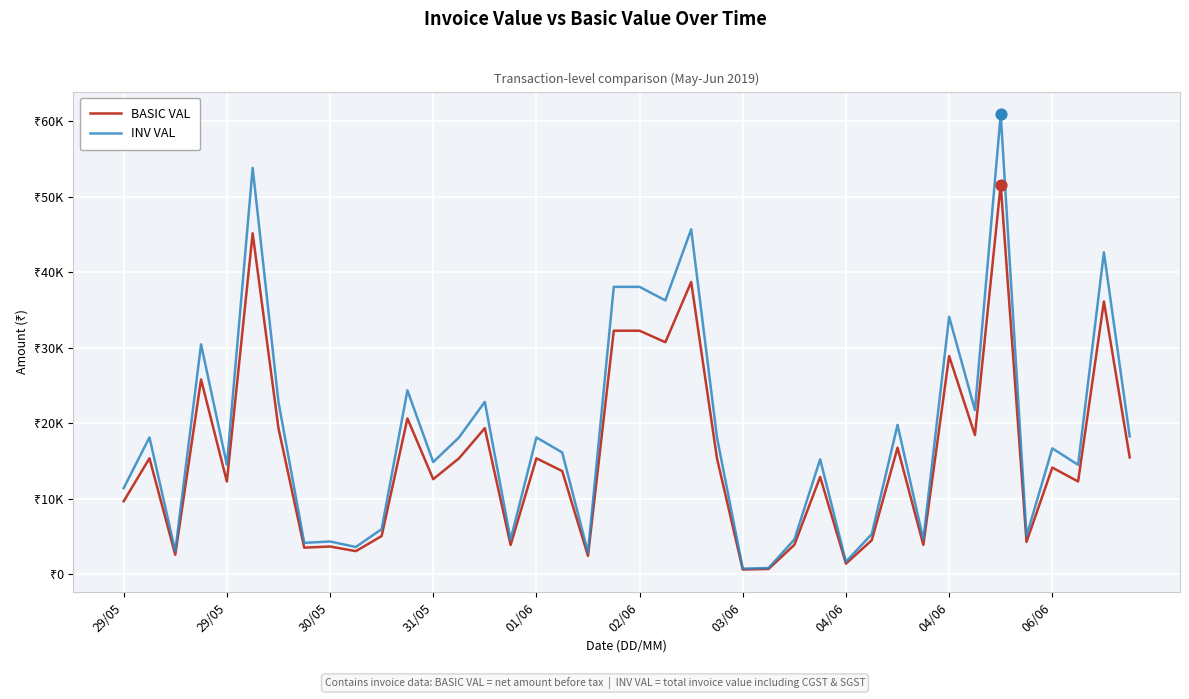

Is this an area chart (filled region under the line)?

No